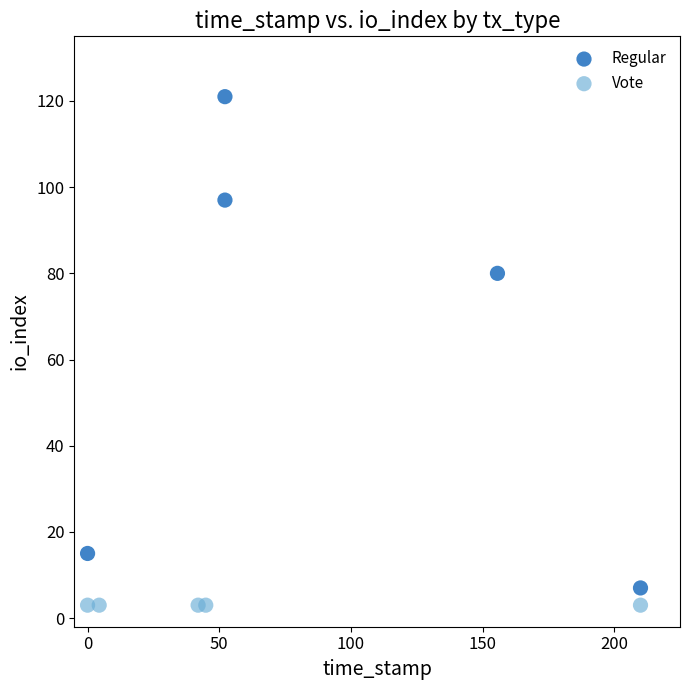

What are all the series names shown in the legend?

Regular, Vote